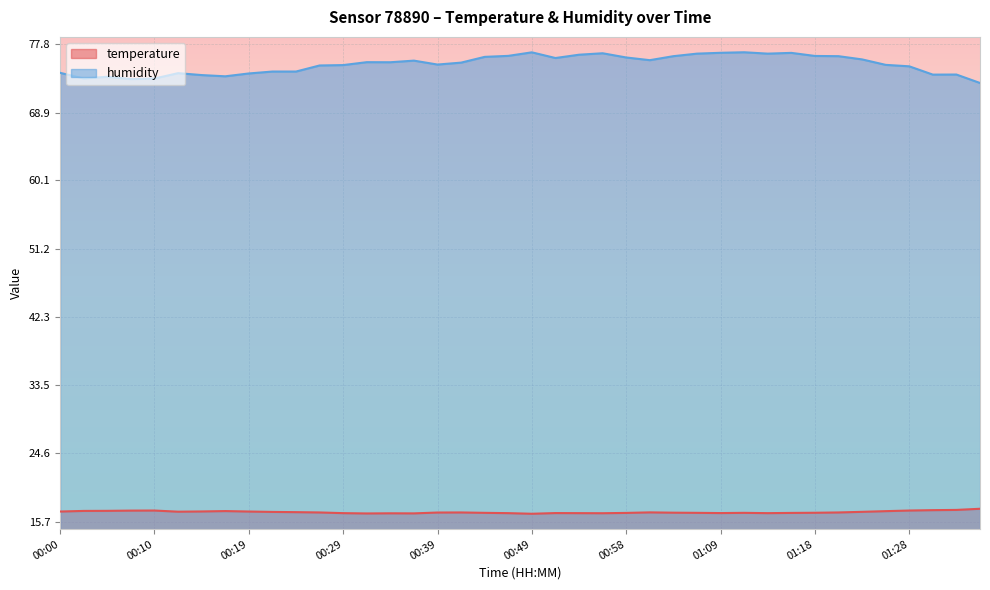

True or false: temperature and humidity cross at least once.

False